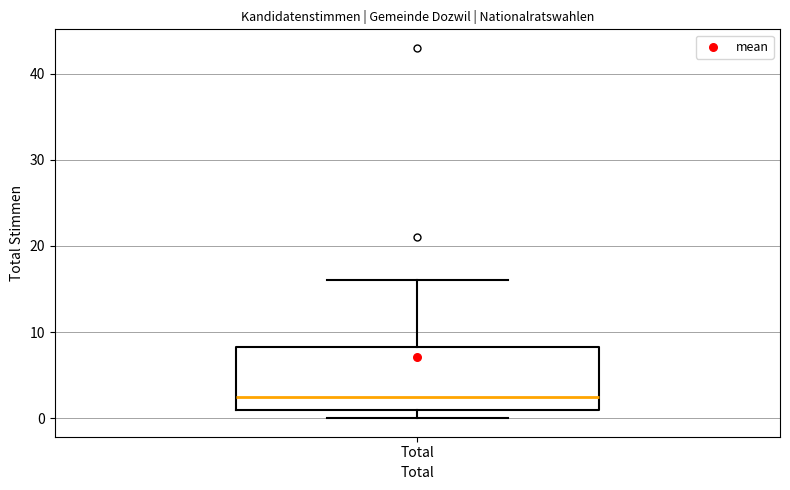

Read this box plot against the y-axis: the position of the median line, the range covered by the box, and the ends of both whiskers. The values are not printed on the chart, so give them approximately, as read against the axis.

median 3, box 1 to 8, whiskers 0 to 16